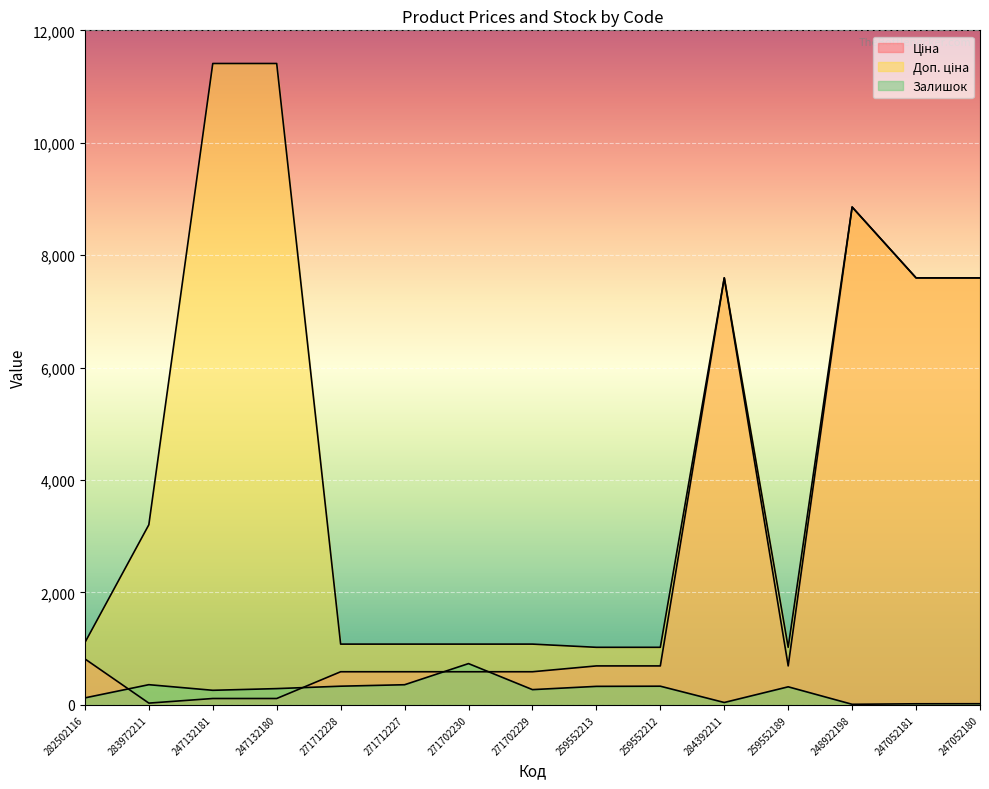

What is the difference between the Ціна values at 259552189 and 247132181?

579.6